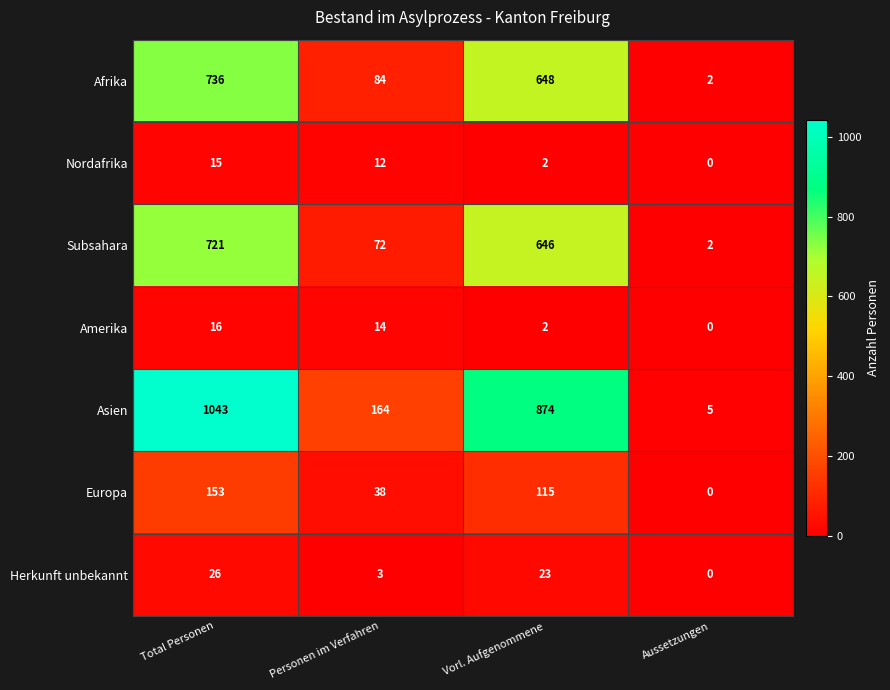

What is the highest value of the Afrika series?

736